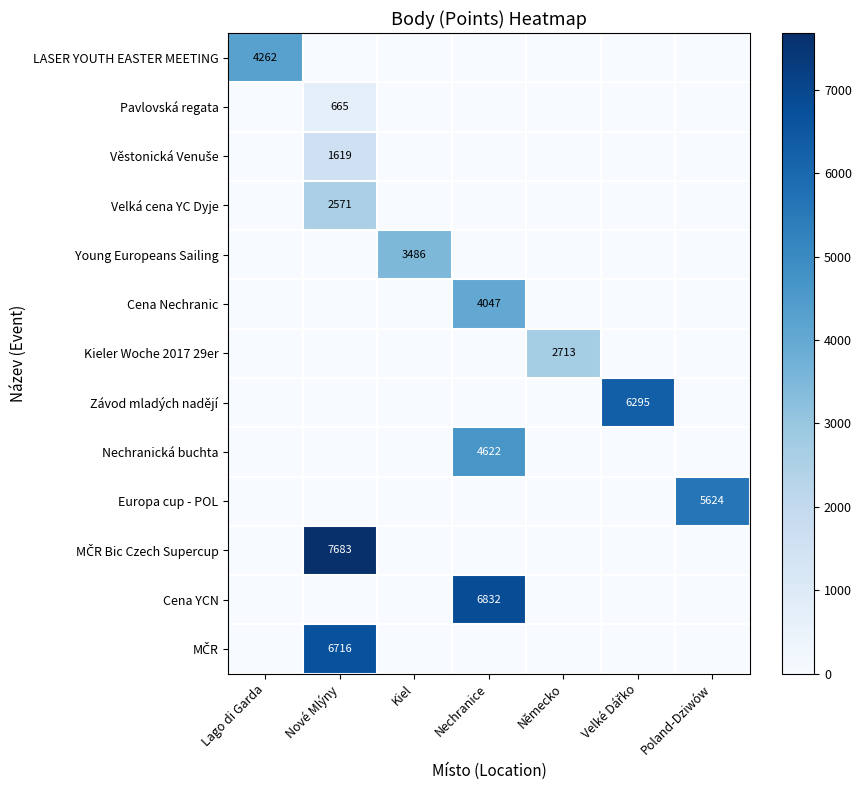

Is it true that Young Europeans Sailing equals 3486 at Kiel?

True